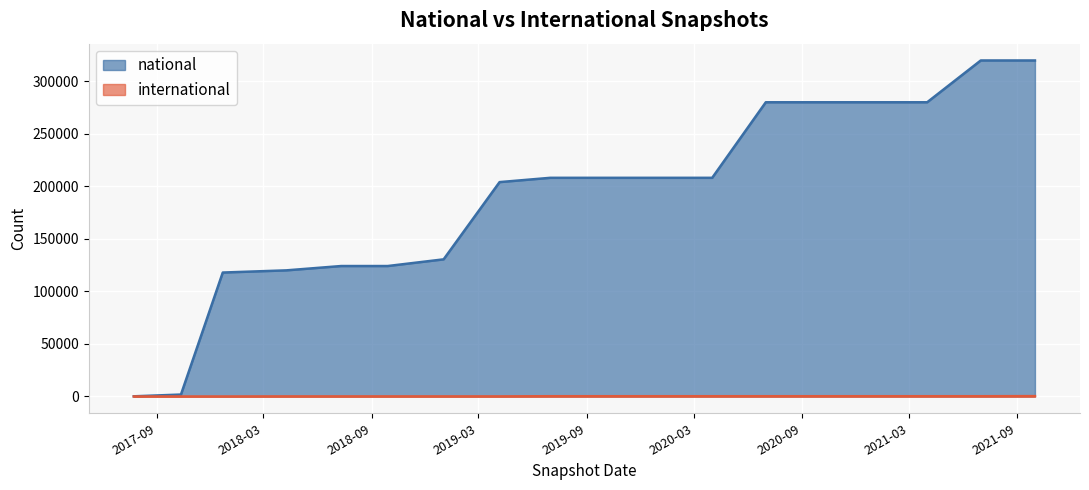

True or false: international has more than 1 points higher than both neighbors.

False